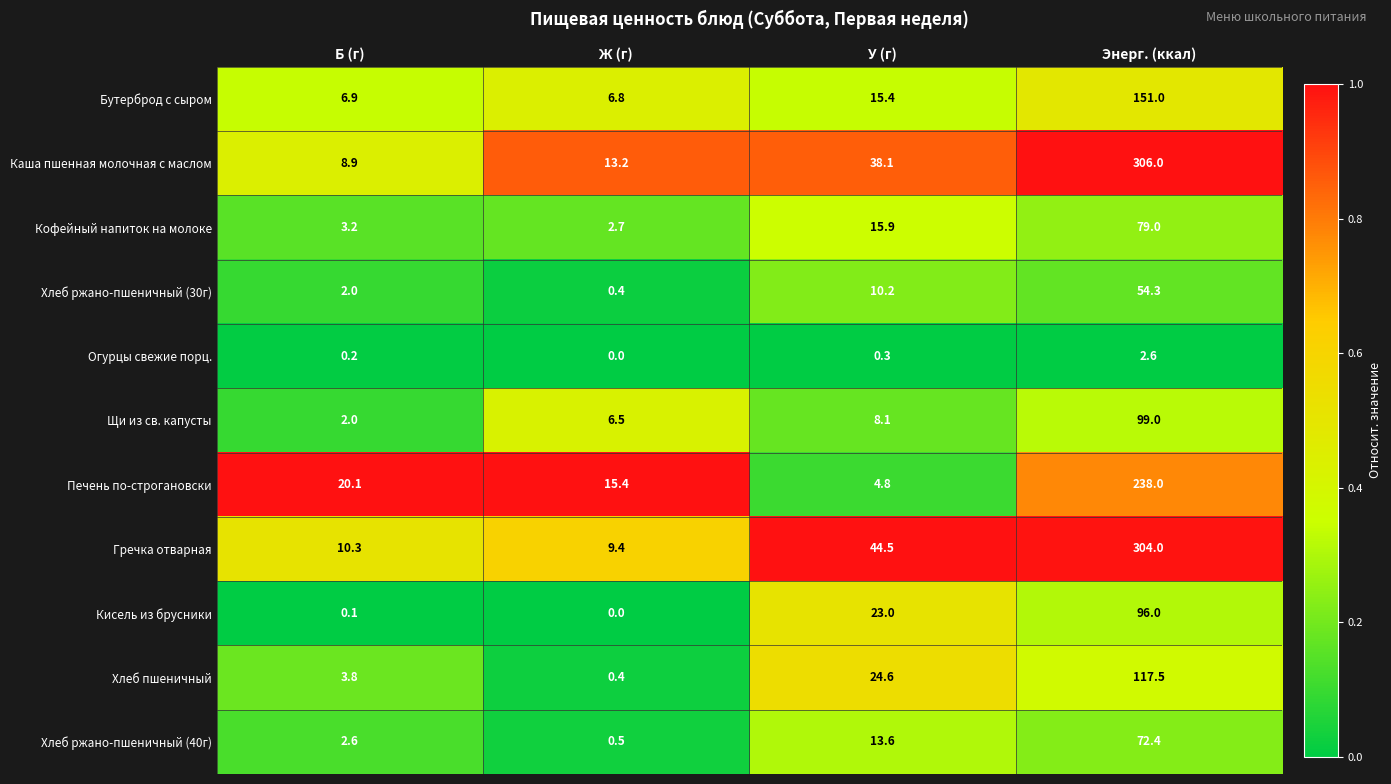

At which label does Гречка отварная first exceed 44?

У (г)